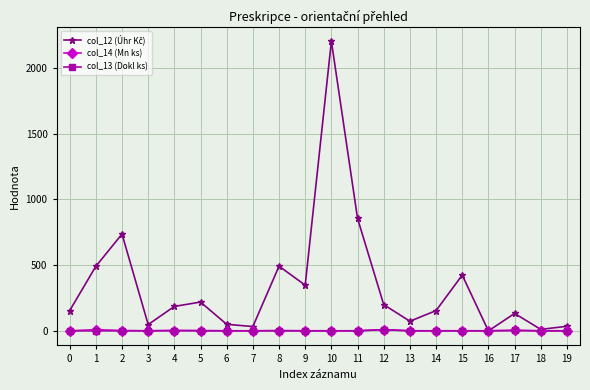

What is the maximum value shown in the chart?

2202.2